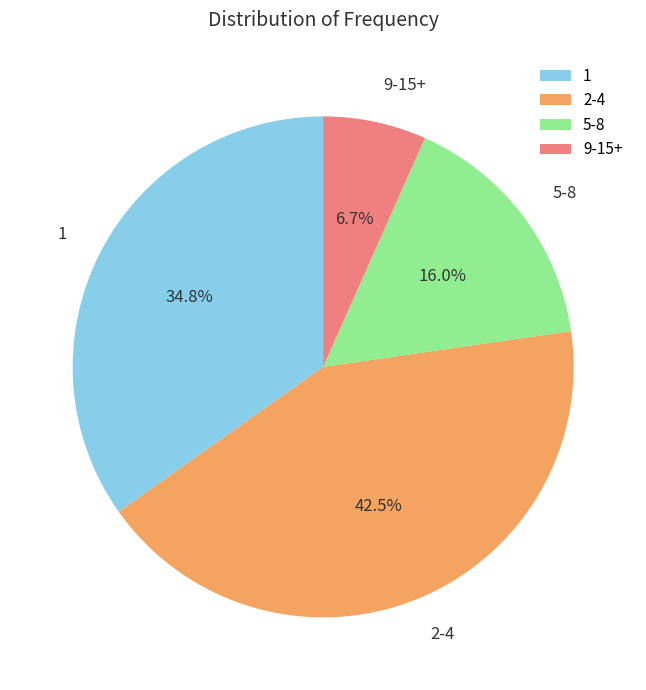

Do 9-15+ and 2-4 together represent more than half of the pie?

No